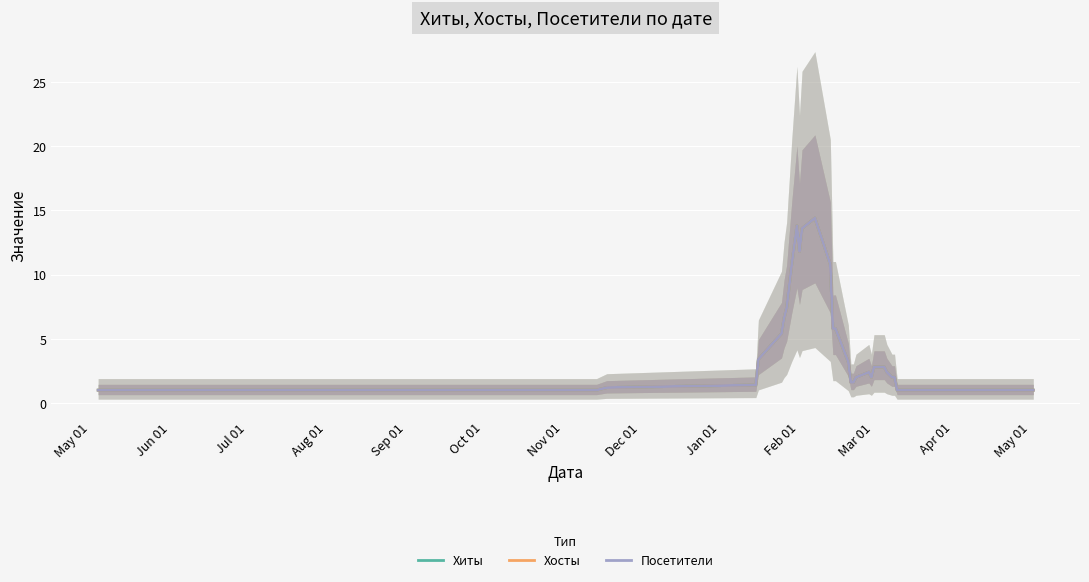

True or false: Хосты and Посетители cross at least once.

False